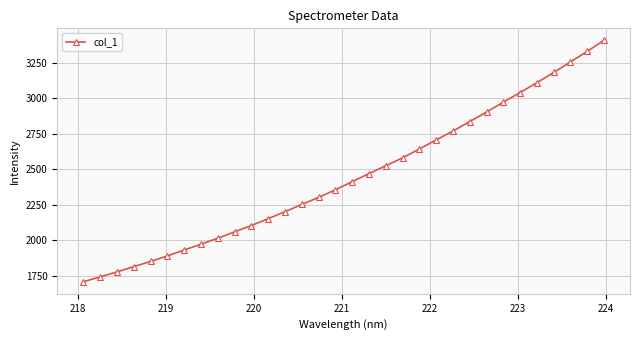

What is the value of the 3rd point from the left?

1776.9